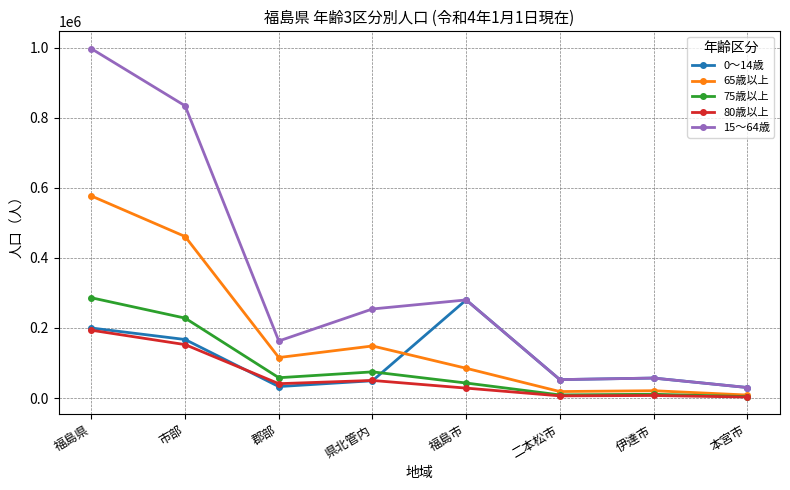

How many data points does each series have?

8